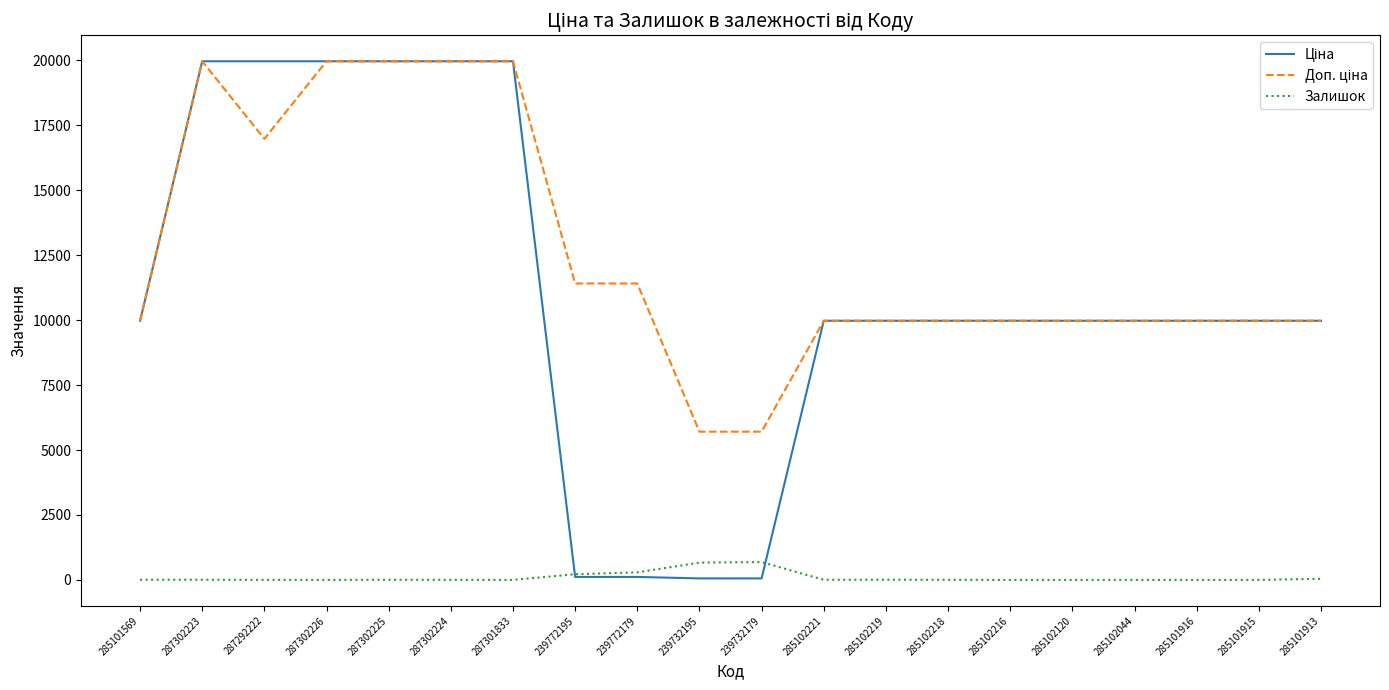

Is it true that Залишок equals 0.0 at 287302226?

True